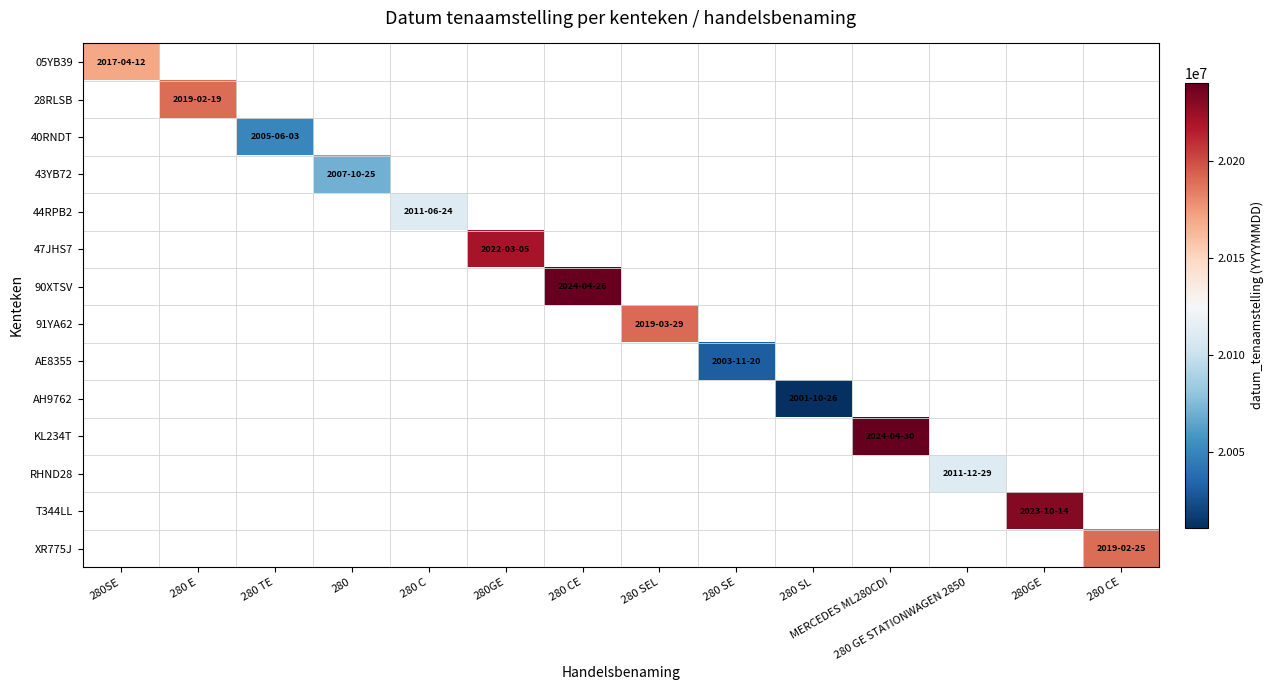

How many series are shown in this chart?

14